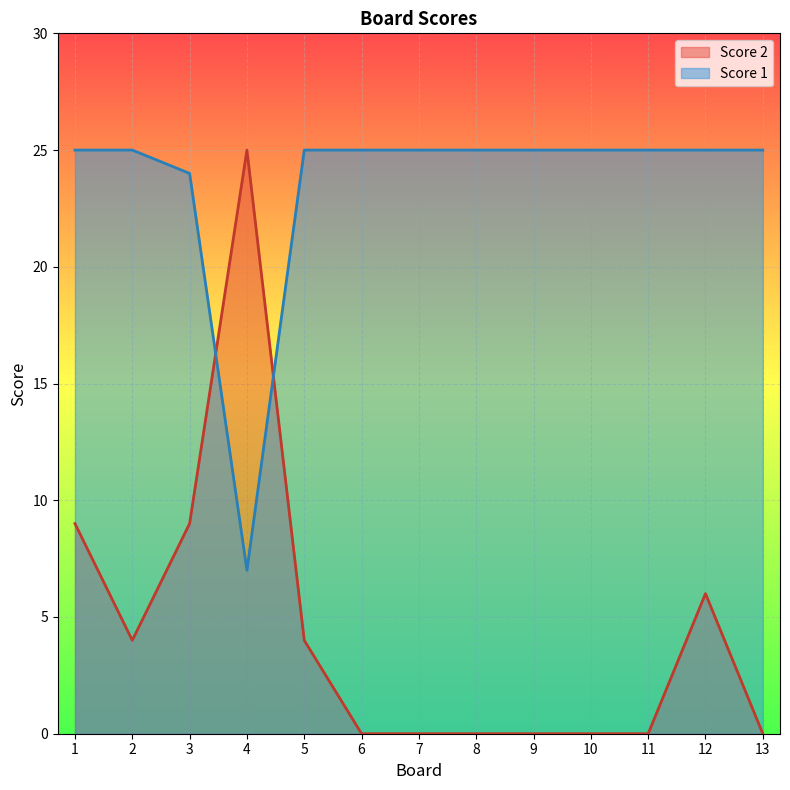

How many times do Score 2 and Score 1 cross each other?

2